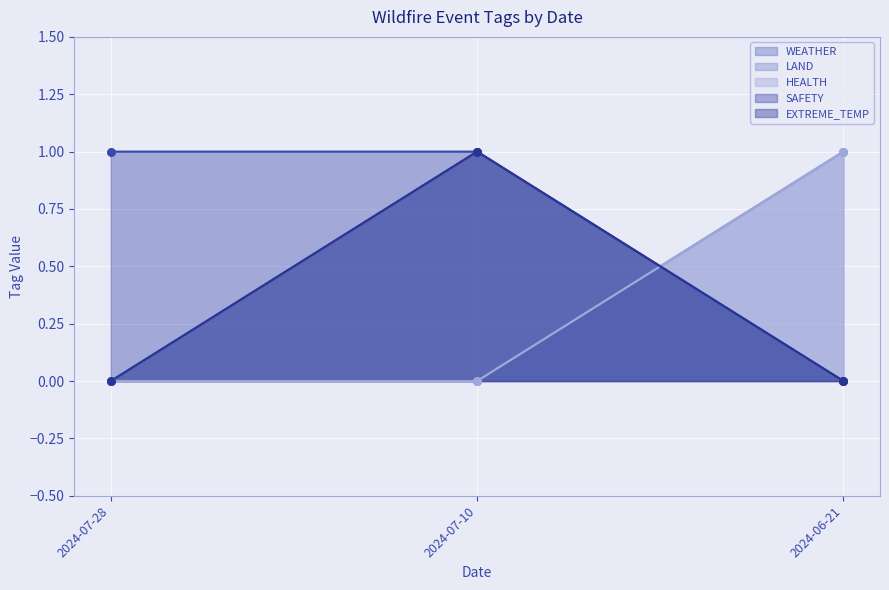

What are all the series names shown in the legend?

WEATHER, LAND, HEALTH, SAFETY, EXTREME_TEMP